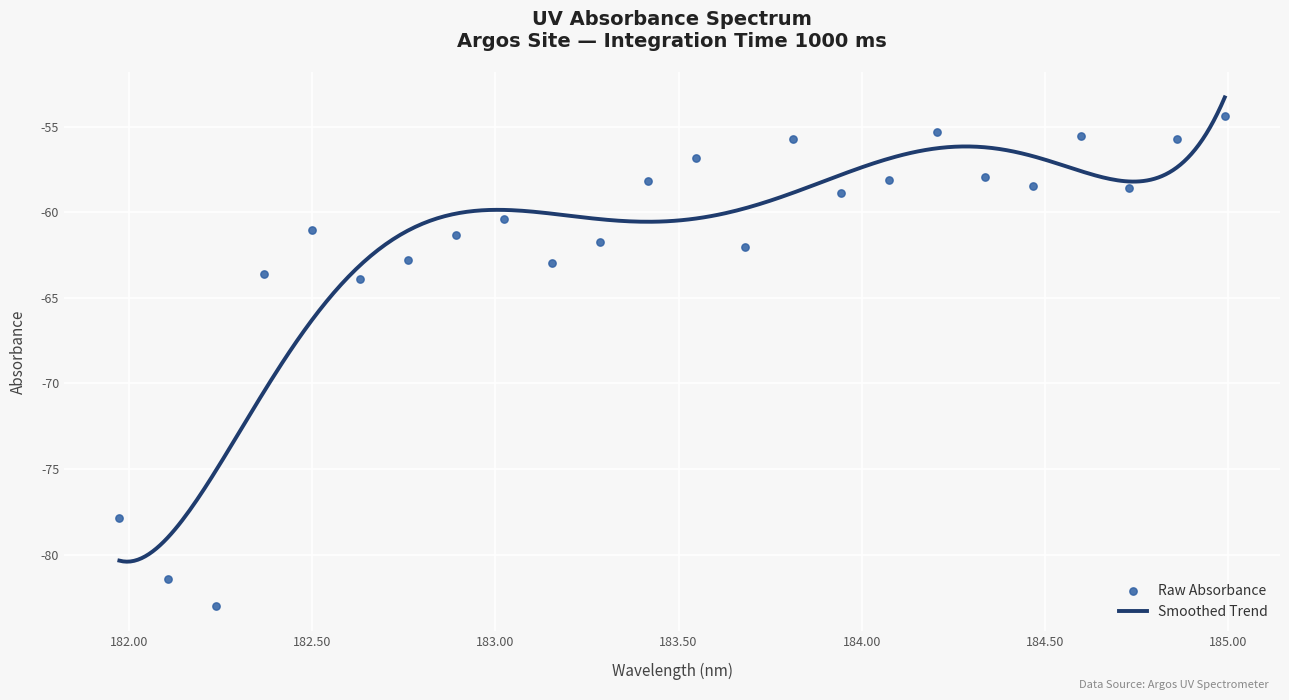

Which has a higher value, 184.0735234058 or 184.9911297472?

184.9911297472